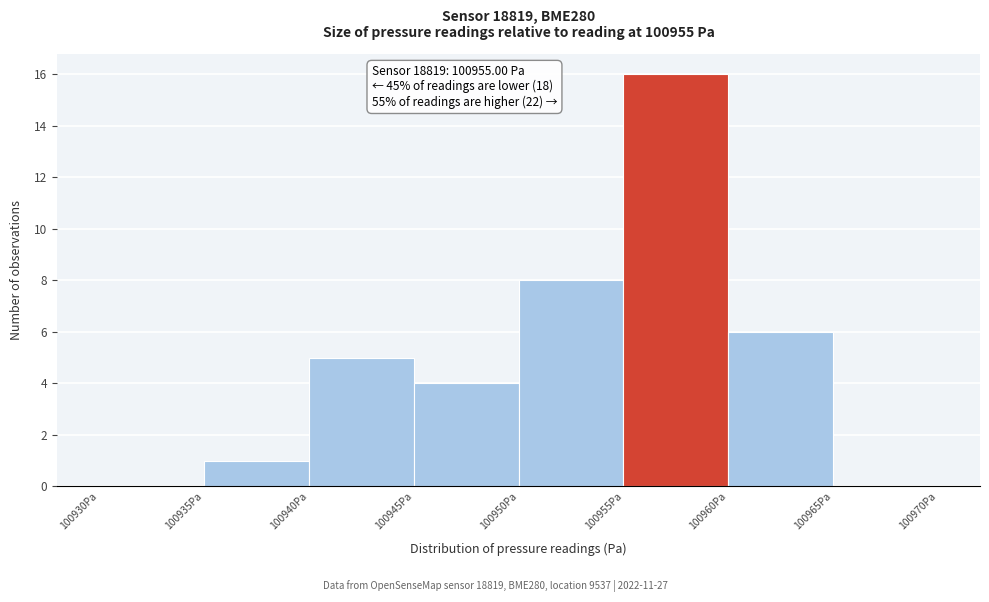

Which range on the x-axis has the tallest bar?

100955 to 100960